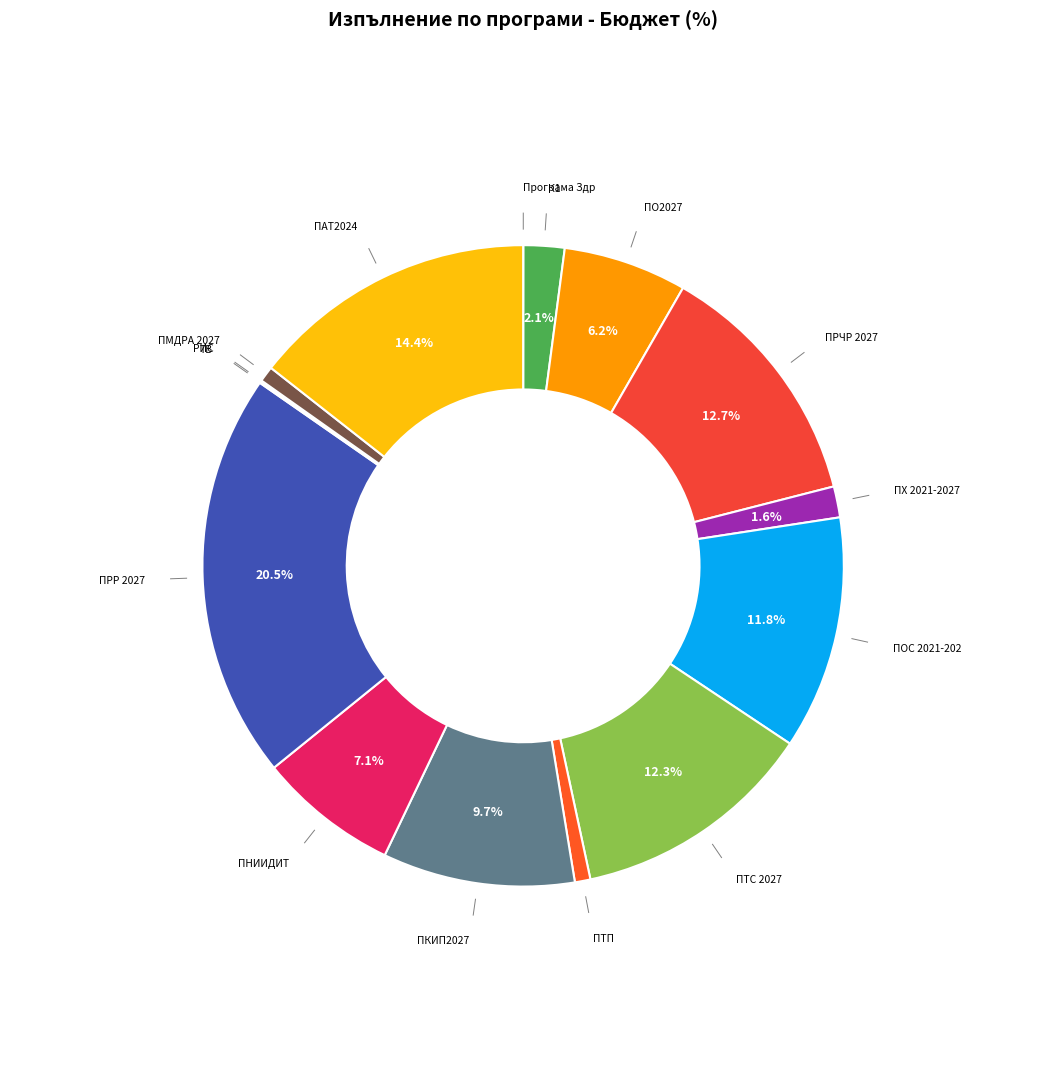

Which slice is the largest?

ПРР 2027